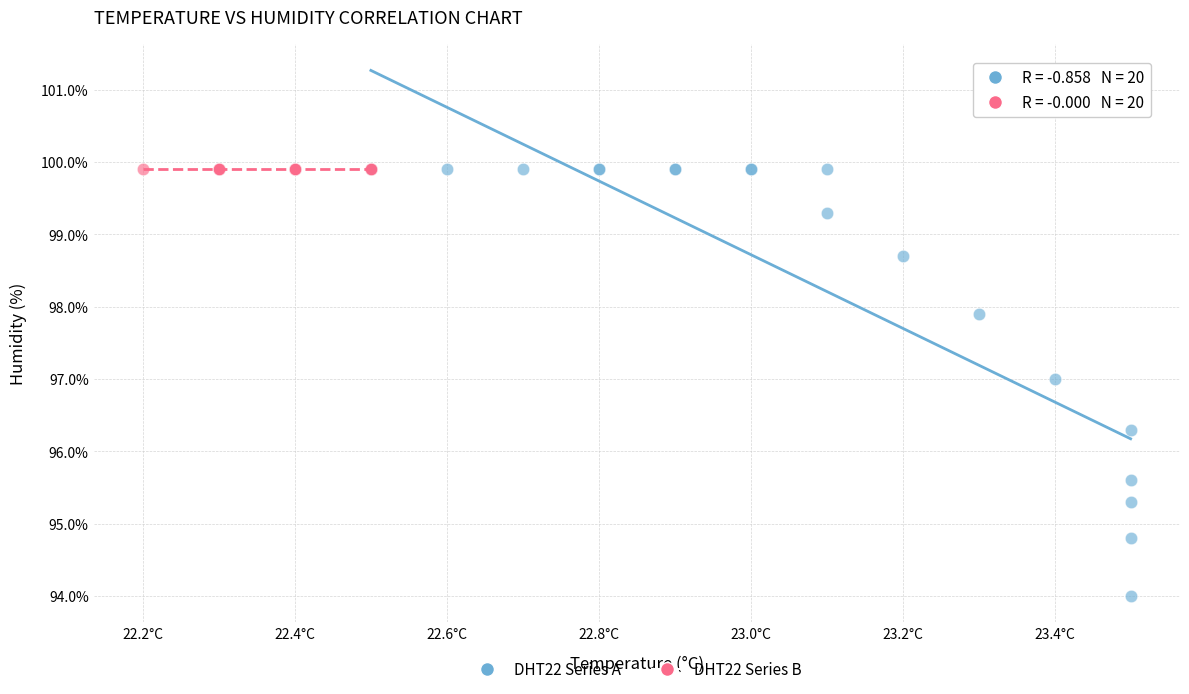

Which series reaches the minimum Y coordinate?

DHT22 Series A